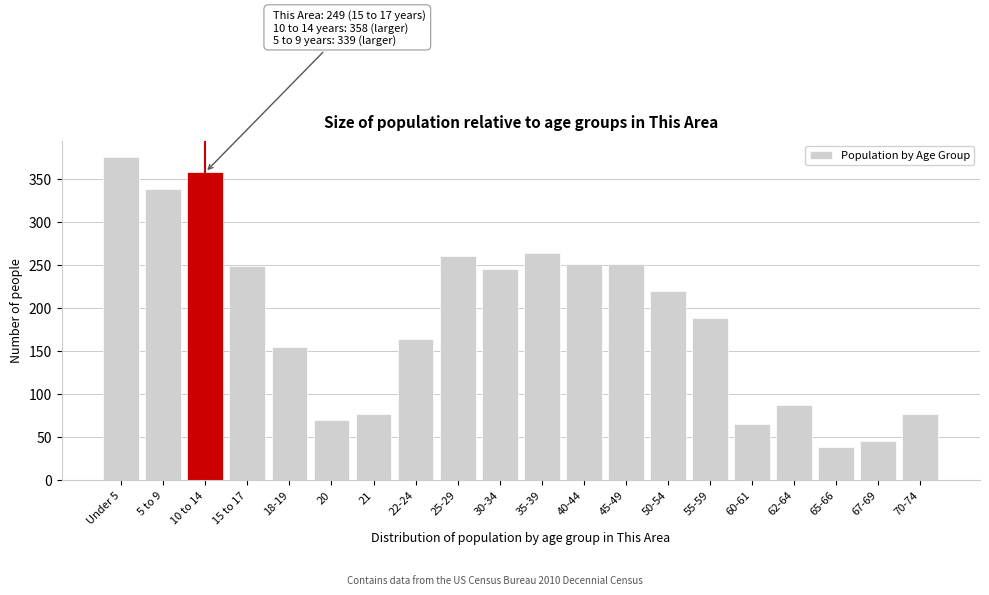

What is the difference between the maximum and minimum values?

338